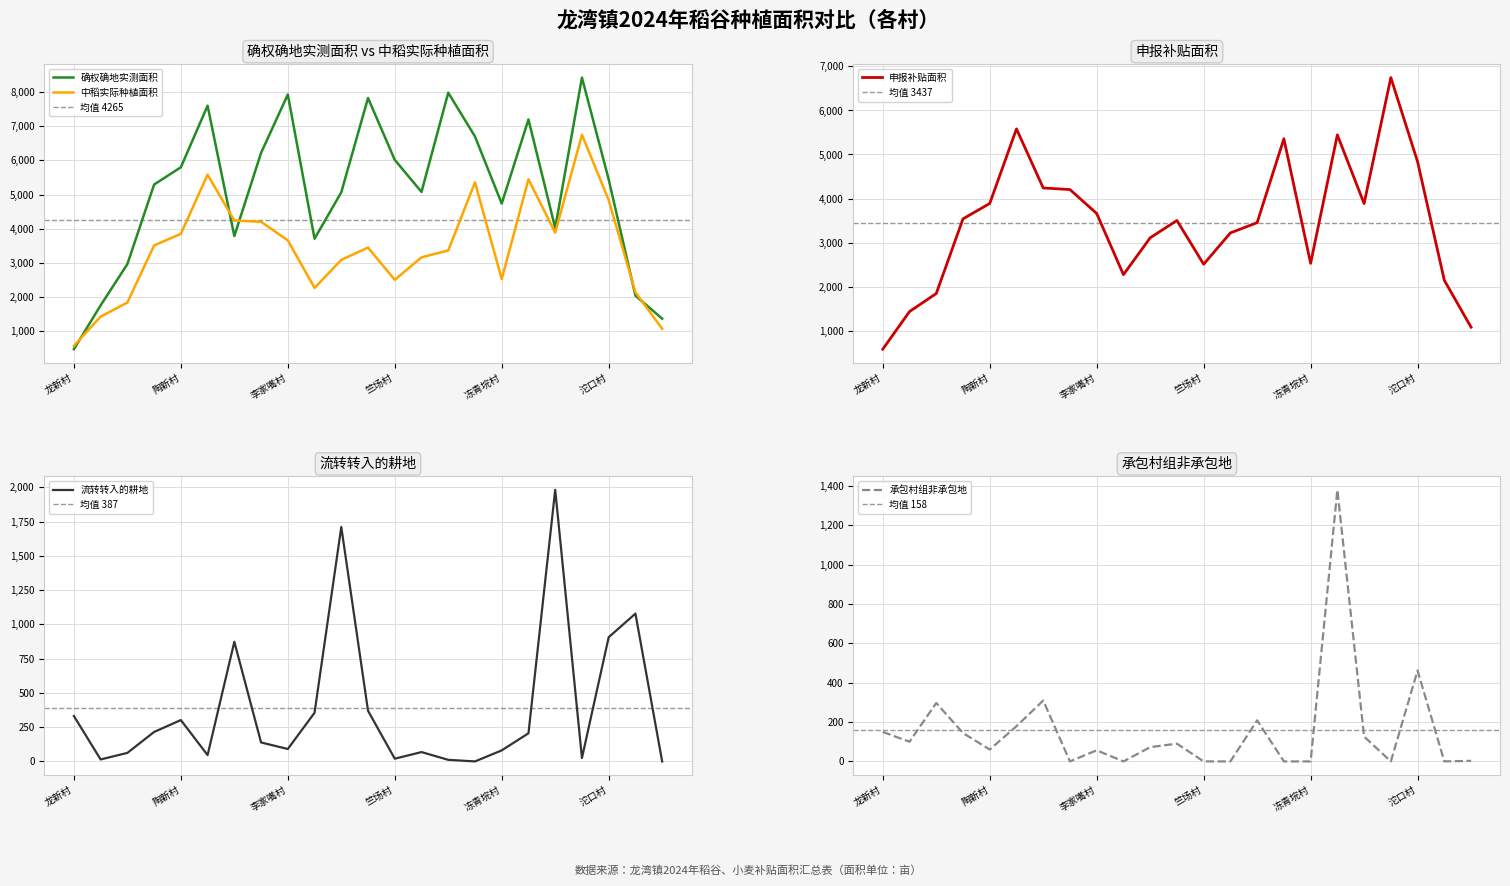

Reading left to right, what are all the values shown in this chart?

确权确地实测面积: 龙新村=479.8	龙湾村=1760.7	红石村=2965.8	三合村=5292.7	陶新村=5796.9	柴铺村=7598.1	旭光村=3787.1	李台村=6216.9	李家嘴村=7925.4	黄桥村=3708.5	腰河村=5066.5	寻湖村=7821.8	竺场村=6013.5	帅桥村=5076.5	赵河村=7977.6	和平村=6696.7	冻青垸村=4735.7	双丰村=7194.7	郑家湖村=4020.2	瞄新村=8419.6	沱口村=5441.6	熊场村=2044.9	镇直=1370.8
中稻实际种植面积: 龙新村=578.0	龙湾村=1432.1	红石村=1842.1	三合村=3512.6	陶新村=3851.9	柴铺村=5581.9	旭光村=4239.8	李台村=4203.8	李家嘴村=3660.1	黄桥村=2270.5	腰河村=3090.6	寻湖村=3449.4	竺场村=2507.1	帅桥村=3164.6	赵河村=3365.9	和平村=5357.4	冻青垸村=2528.0	双丰村=5445.5	郑家湖村=3885.4	瞄新村=6747.2	沱口村=4836.8	熊场村=2142.3	镇直=1076.9
申报补贴面积: 龙新村=578.0	龙湾村=1432.1	红石村=1842.1	三合村=3538.1	陶新村=3887.4	柴铺村=5581.9	旭光村=4239.8	李台村=4203.8	李家嘴村=3660.1	黄桥村=2270.5	腰河村=3107.6	寻湖村=3501.2	竺场村=2507.1	帅桥村=3218.9	赵河村=3451.4	和平村=5357.4	冻青垸村=2528.0	双丰村=5445.5	郑家湖村=3885.4	瞄新村=6747.2	沱口村=4836.8	熊场村=2142.3	镇直=1076.9
流转转入的耕地: 龙新村=331.4	龙湾村=14.4	红石村=62.2	三合村=215.2	陶新村=302.0	柴铺村=46.1	旭光村=873.2	李台村=138.5	李家嘴村=90.6	黄桥村=355.3	腰河村=1711.6	寻湖村=369.7	竺场村=20.0	帅桥村=68.2	赵河村=11.6	和平村=0.0	冻青垸村=80.6	双丰村=205.4	郑家湖村=1982.6	瞄新村=25.0	沱口村=906.8	熊场村=1079.0	镇直=0.0
承包村组非承包地: 龙新村=150.0	龙湾村=100.0	红石村=297.1	三合村=144.4	陶新村=60.3	柴铺村=178.9	旭光村=309.5	李台村=0.0	李家嘴村=56.5	黄桥村=0.0	腰河村=72.5	寻湖村=90.3	竺场村=0.0	帅桥村=0.0	赵河村=208.9	和平村=0.0	冻青垸村=0.0	双丰村=1380.6	郑家湖村=126.3	瞄新村=0.0	沱口村=462.1	熊场村=0.0	镇直=3.0